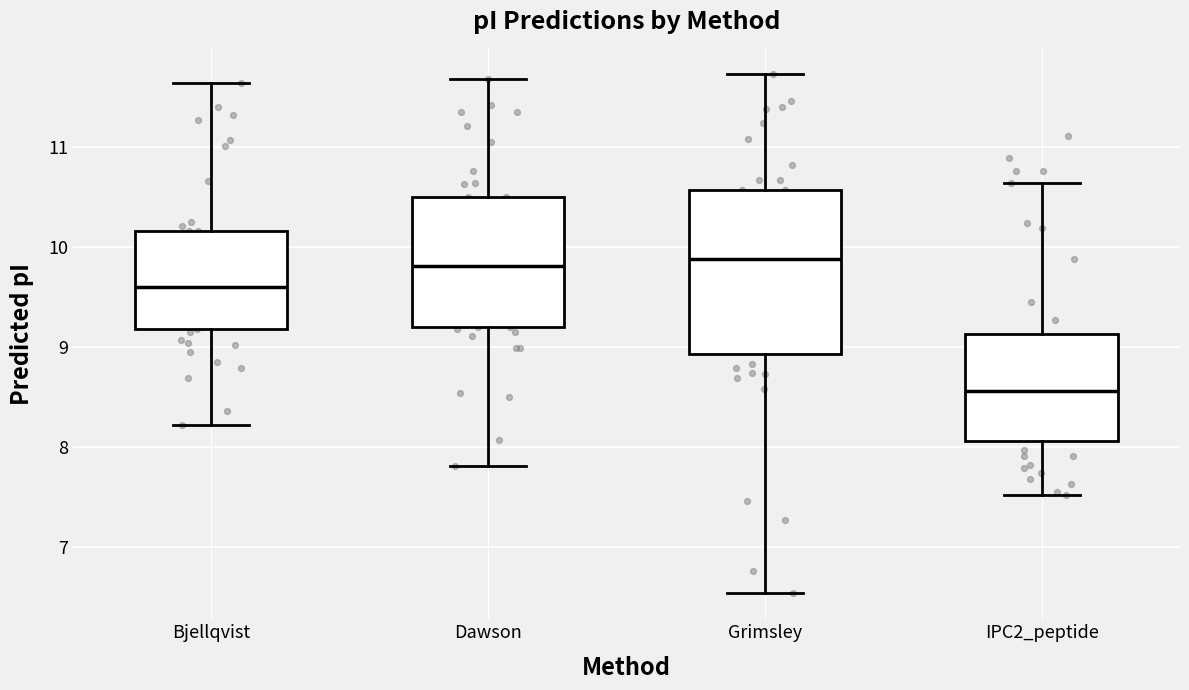

Reading left to right, transcribe this box plot: for each box, give where its median line is, the range the box spans, and where its two whiskers end, as read against the y-axis. The values are not printed on the chart, so give them approximately, as read against the axis.

Bjellqvist: median 9.6, box 9.2 to 10.2, whiskers 8.2 to 11.6
Dawson: median 9.8, box 9.2 to 10.5, whiskers 7.8 to 11.7
Grimsley: median 9.9, box 8.9 to 10.6, whiskers 6.5 to 11.7
IPC2_peptide: median 8.6, box 8.1 to 9.1, whiskers 7.5 to 10.6